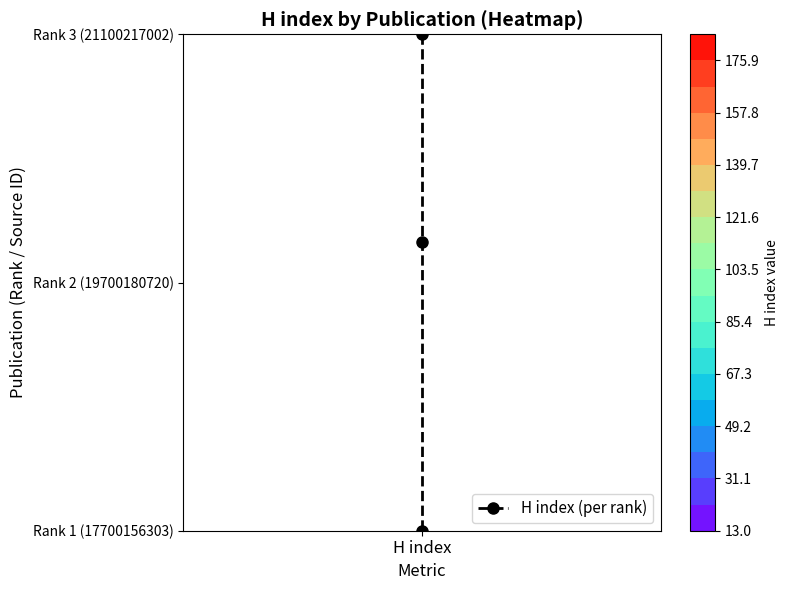

Is it true that the value at H index is 0.7?

False